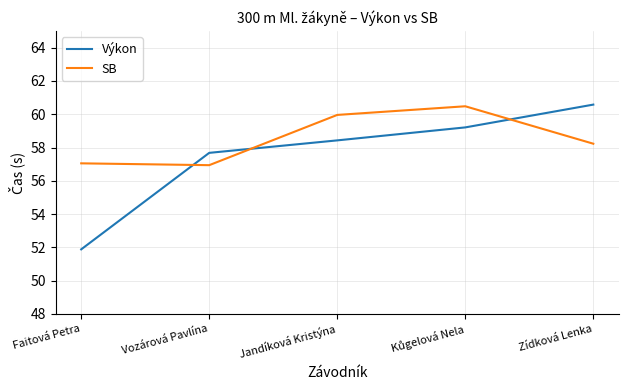

What is the difference between the highest and lowest values at Faitová Petra?

5.2